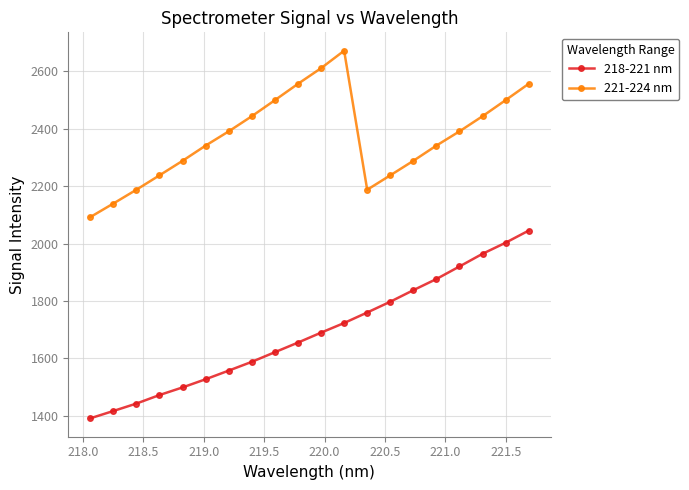

What is the sum of all 221-224 nm values?

47398.9